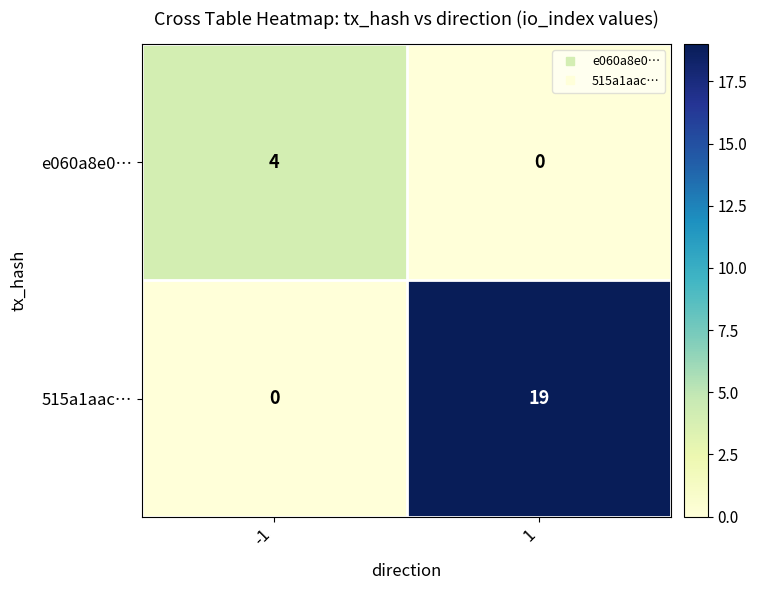

Which series has the largest total across all categories?

515a1aac…